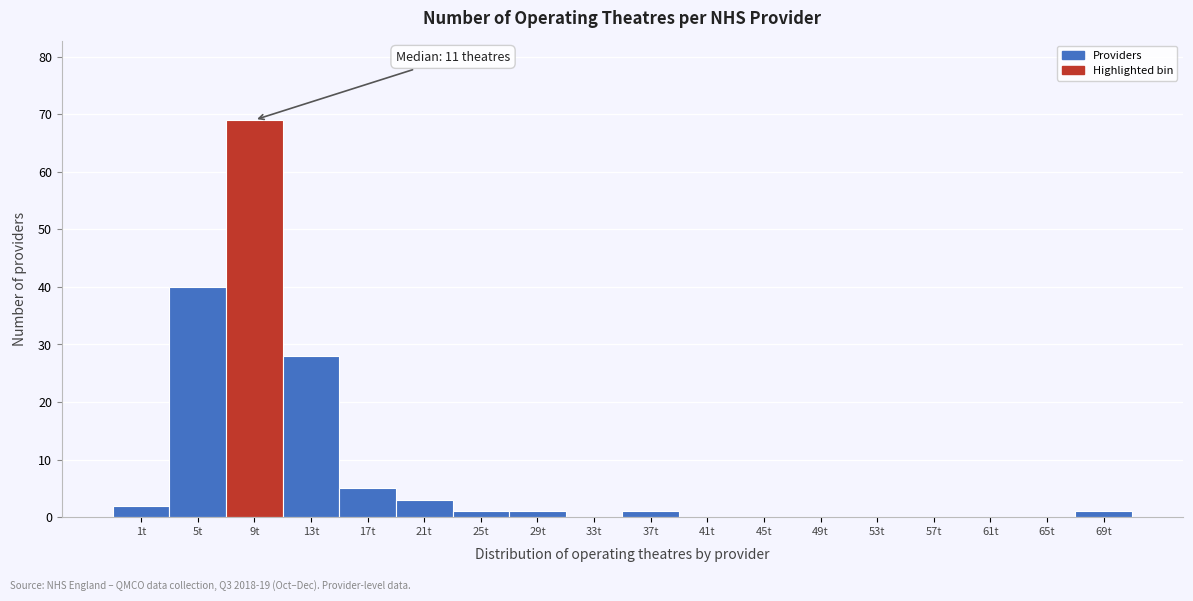

Reading right to left, transcribe all the data shown in this chart.

69t=1	65t=0	61t=0	57t=0	53t=0	49t=0	45t=0	41t=0	37t=1	33t=0	29t=1	25t=1	21t=3	17t=5	13t=28	9t=69	5t=40	1t=2